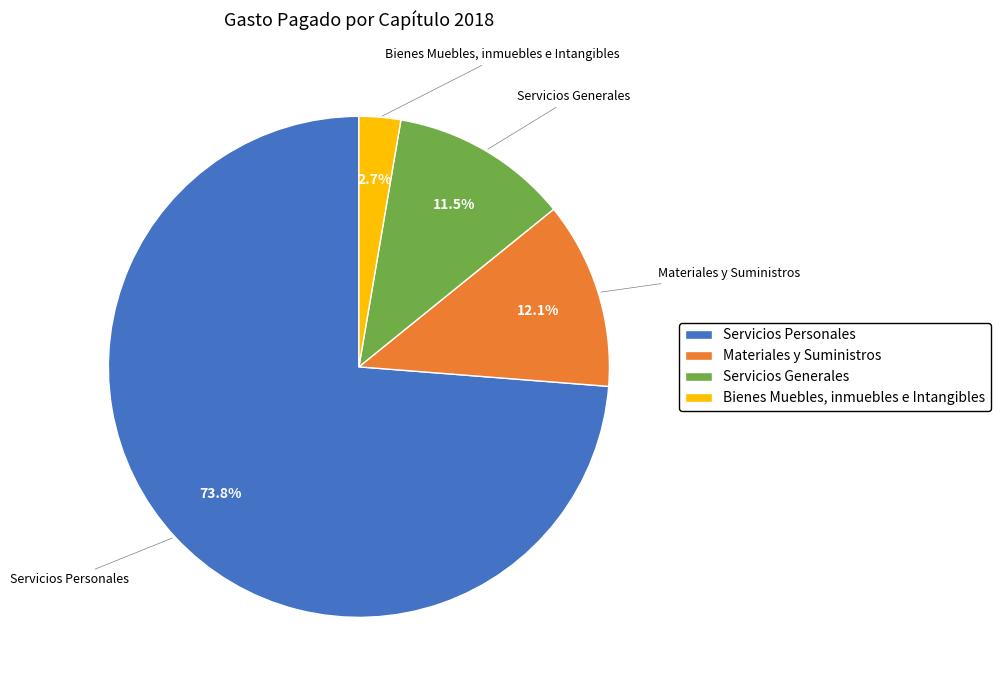

Which category has the smallest portion of the pie?

Bienes Muebles, inmuebles e Intangibles